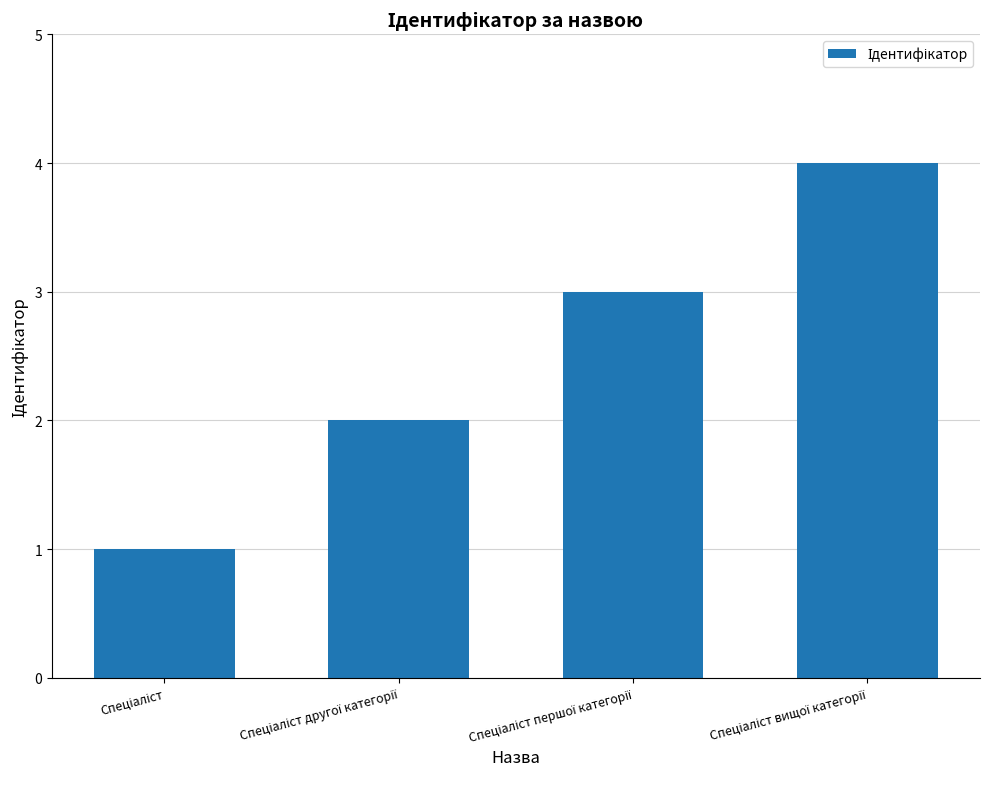

What is the sum of all values?

10